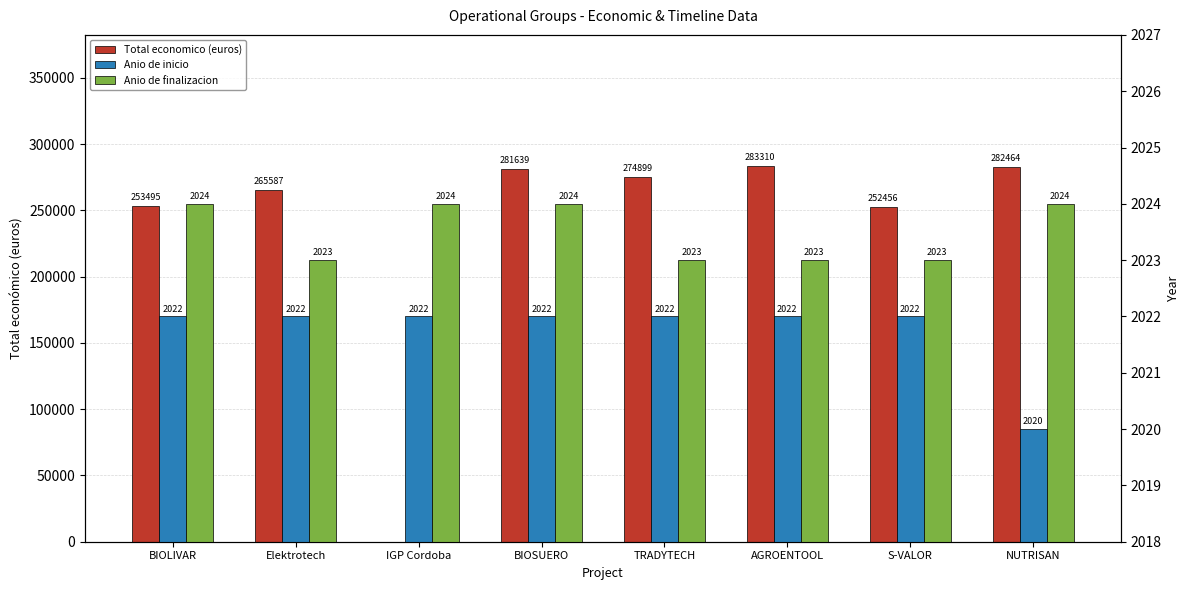

What are all the series names shown in the legend?

Total economico (euros), Anio de inicio, Anio de finalizacion